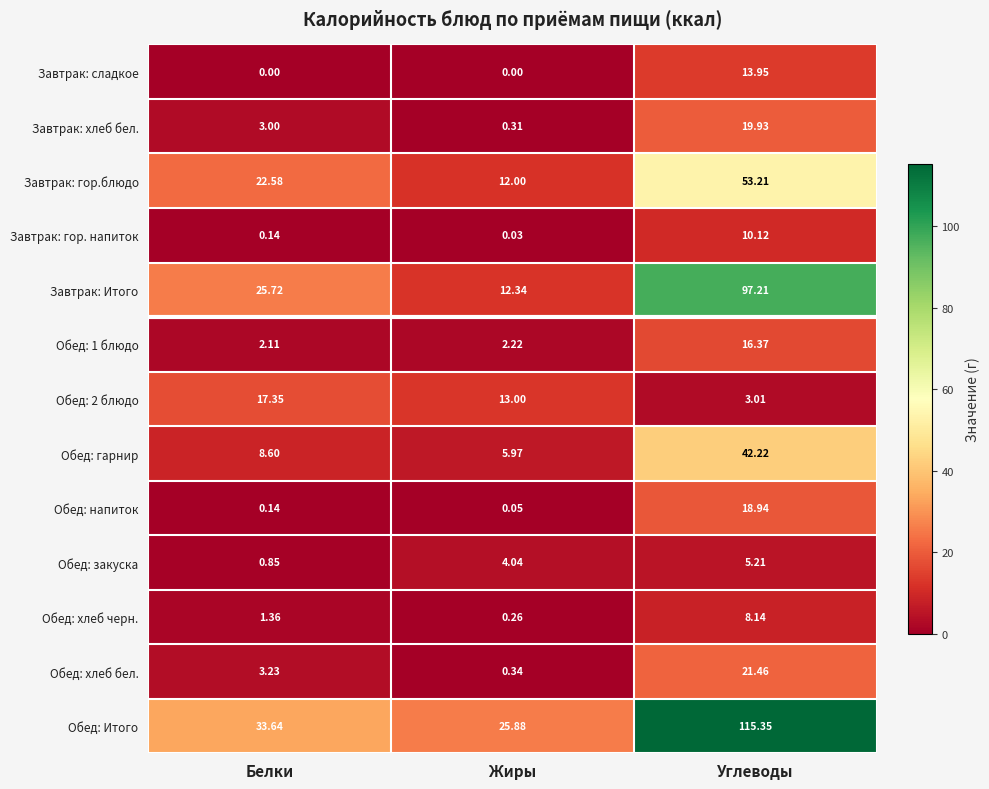

At which label does Обед: Итого reach its minimum?

Жиры